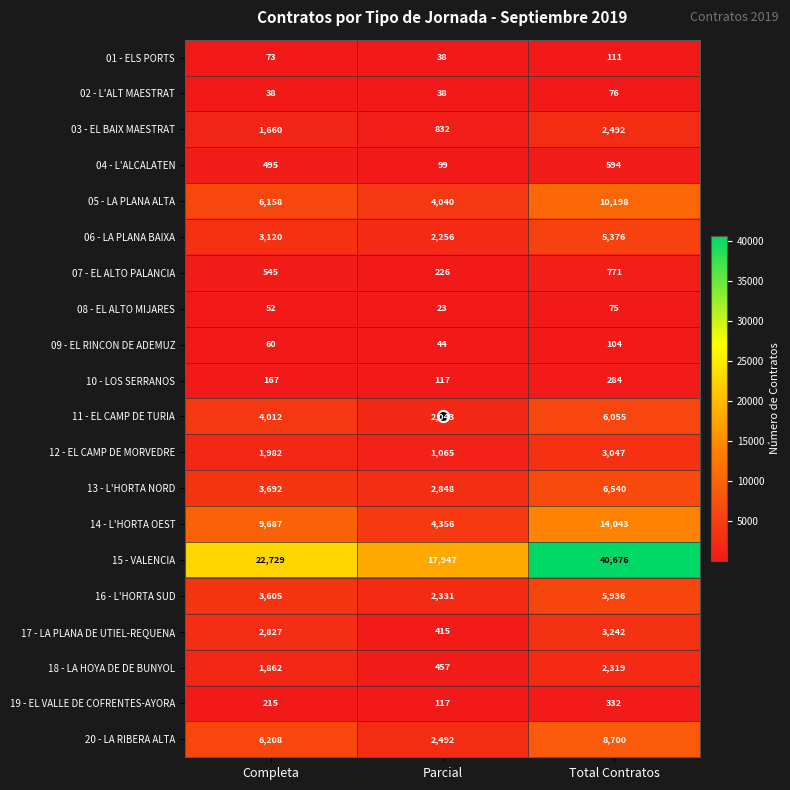

At which category does the chart reach its minimum across all series?

Parcial